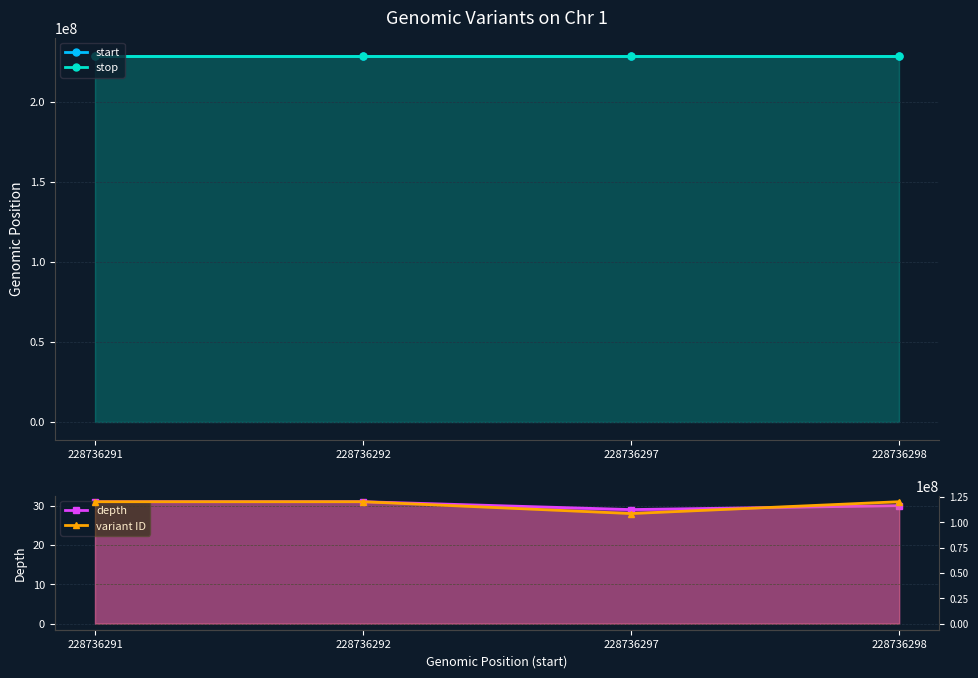

Does the chart have visible grid lines?

Yes